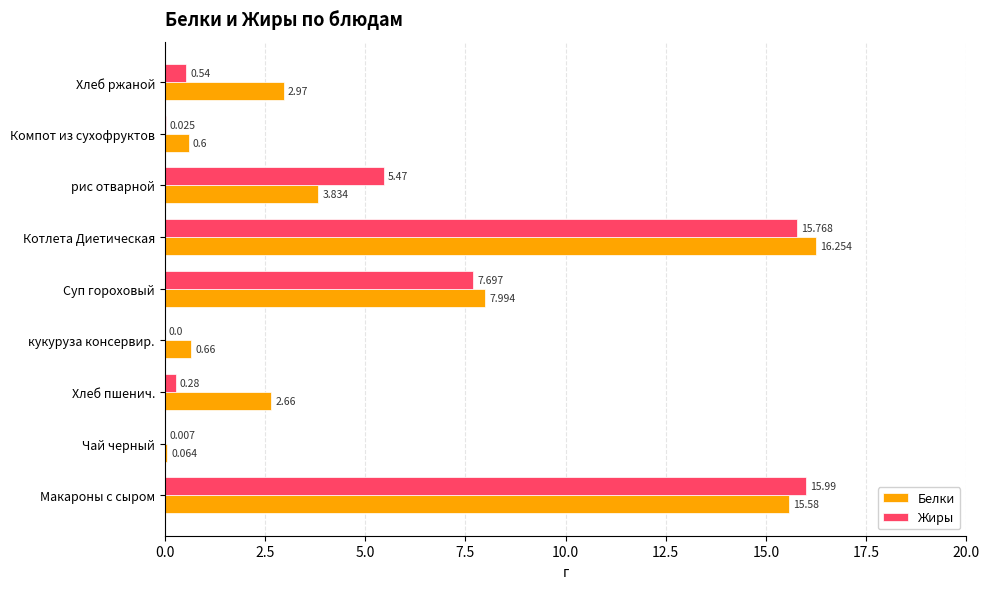

Which series has the largest total across all categories?

Белки